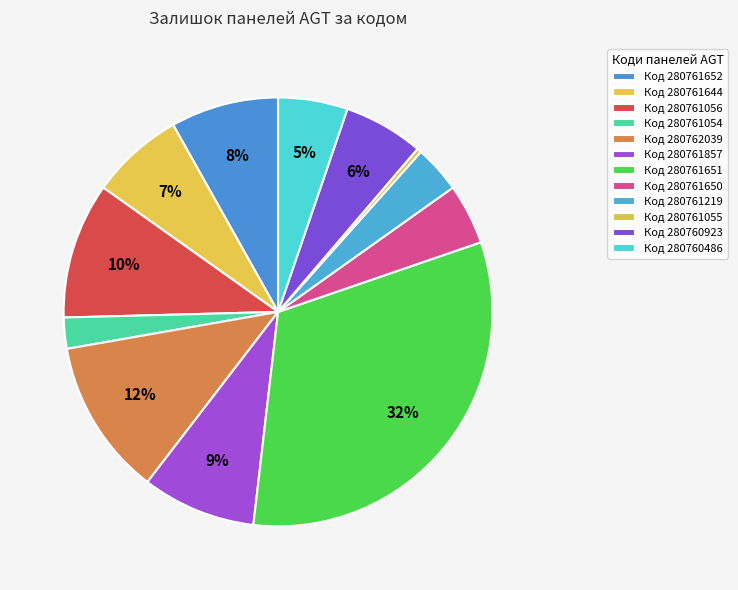

To the nearest percent, what is the difference between the largest and smallest slice percentages?

32%